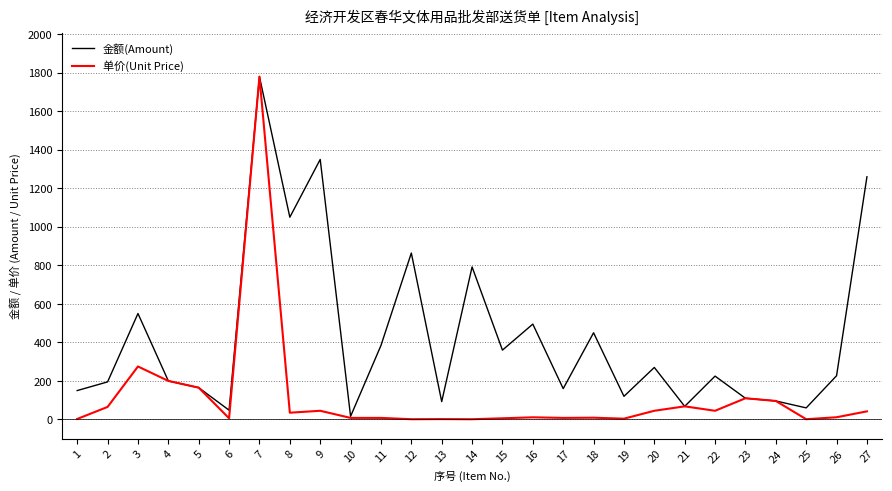

At 22, list the series in order from smallest to largest.

单价(Unit Price), 金额(Amount)